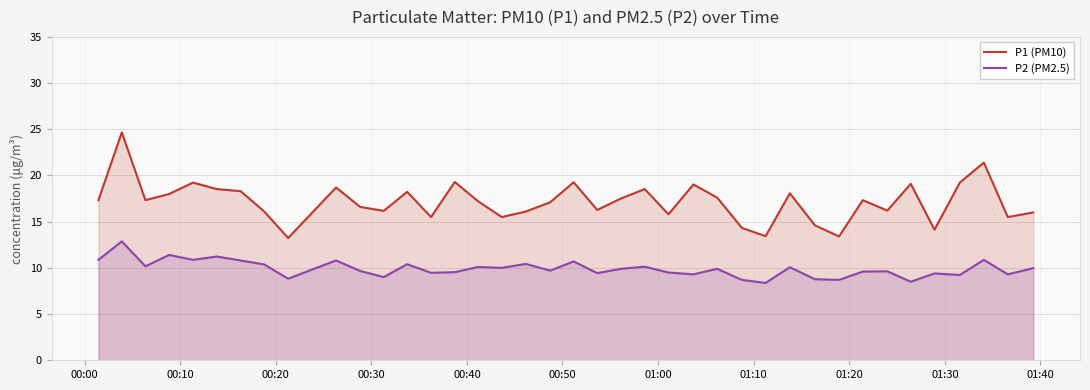

What is the greatest value displayed?

24.7